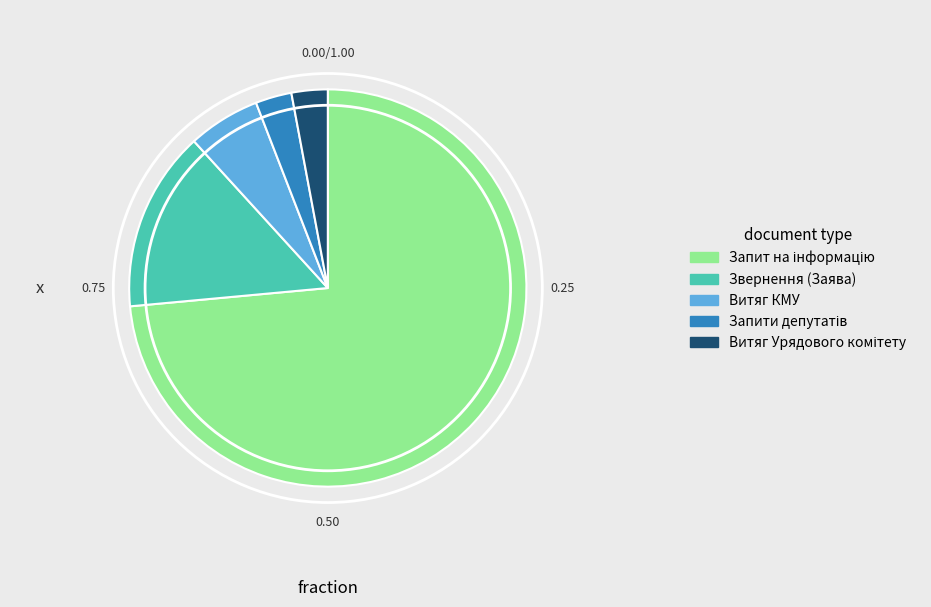

Is Витяг КМУ the majority of the pie?

No